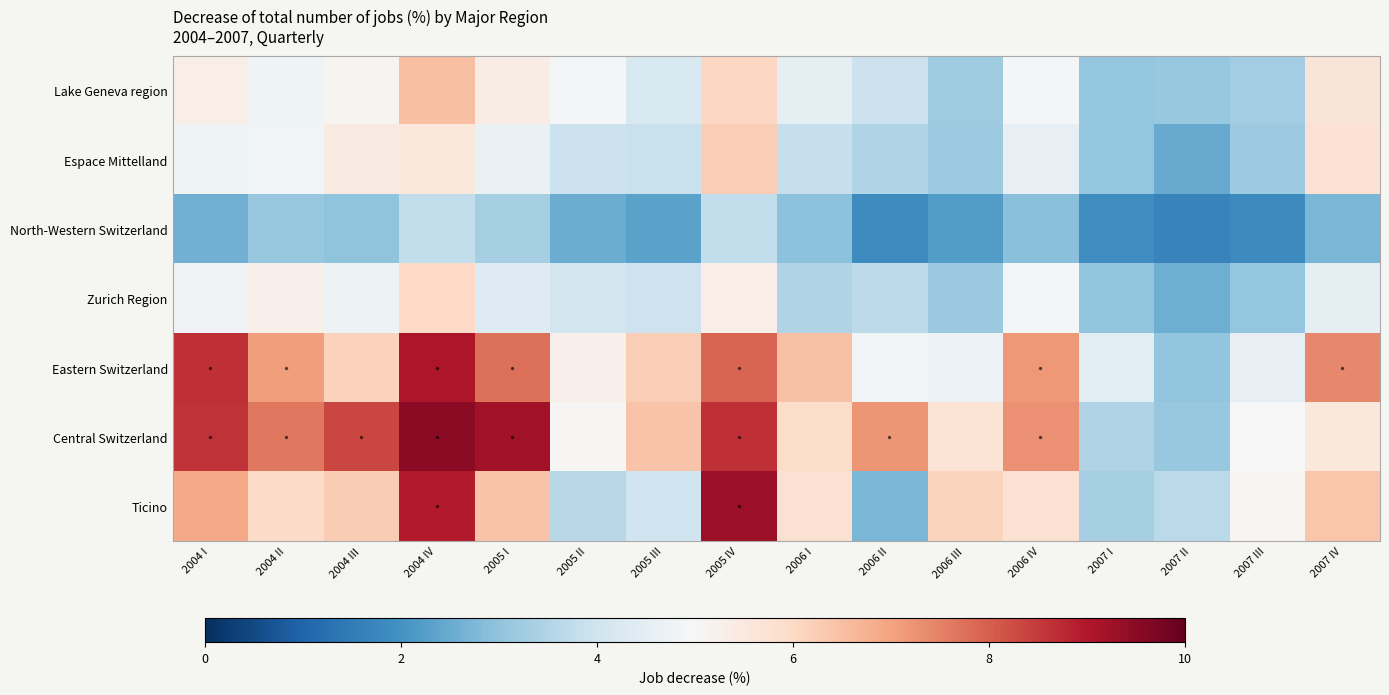

Reading left to right, transcribe all the data shown in this chart.

Lake Geneva region: 2004 I=5.3	2004 II=4.8	2004 III=5.1	2004 IV=6.5	2005 I=5.4	2005 II=4.9	2005 III=4.2	2005 IV=6.0	2006 I=4.5	2006 II=3.9	2006 III=3.2	2006 IV=4.9	2007 I=3.1	2007 II=3.1	2007 III=3.2	2007 IV=5.6
Espace Mittelland: 2004 I=4.8	2004 II=4.8	2004 III=5.5	2004 IV=5.5	2005 I=4.7	2005 II=3.9	2005 III=3.9	2005 IV=6.2	2006 I=3.8	2006 II=3.5	2006 III=3.2	2006 IV=4.6	2007 I=3.1	2007 II=2.5	2007 III=3.2	2007 IV=5.7
North-Western Switzerland: 2004 I=2.6	2004 II=3.1	2004 III=3.0	2004 IV=3.8	2005 I=3.3	2005 II=2.5	2005 III=2.3	2005 IV=3.8	2006 I=2.9	2006 II=1.9	2006 III=2.2	2006 IV=2.9	2007 I=1.9	2007 II=1.7	2007 III=1.8	2007 IV=2.7
Zurich Region: 2004 I=4.8	2004 II=5.3	2004 III=4.8	2004 IV=6.0	2005 I=4.3	2005 II=4.1	2005 III=4.0	2005 IV=5.3	2006 I=3.5	2006 II=3.7	2006 III=3.1	2006 IV=4.9	2007 I=3.0	2007 II=2.6	2007 III=3.1	2007 IV=4.5
Eastern Switzerland: 2004 I=8.7	2004 II=7.1	2004 III=6.2	2004 IV=9.1	2005 I=7.8	2005 II=5.2	2005 III=6.2	2005 IV=7.9	2006 I=6.5	2006 II=4.9	2006 III=4.7	2006 IV=7.1	2007 I=4.5	2007 II=3.0	2007 III=4.6	2007 IV=7.4
Central Switzerland: 2004 I=8.6	2004 II=7.6	2004 III=8.3	2004 IV=9.5	2005 I=9.2	2005 II=5.1	2005 III=6.4	2005 IV=8.6	2006 I=5.9	2006 II=7.2	2006 III=5.7	2006 IV=7.3	2007 I=3.5	2007 II=3.1	2007 III=5.0	2007 IV=5.5
Ticino: 2004 I=6.9	2004 II=6.0	2004 III=6.3	2004 IV=9.0	2005 I=6.4	2005 II=3.6	2005 III=4.0	2005 IV=9.3	2006 I=5.7	2006 II=2.7	2006 III=6.1	2006 IV=5.8	2007 I=3.3	2007 II=3.7	2007 III=5.1	2007 IV=6.4